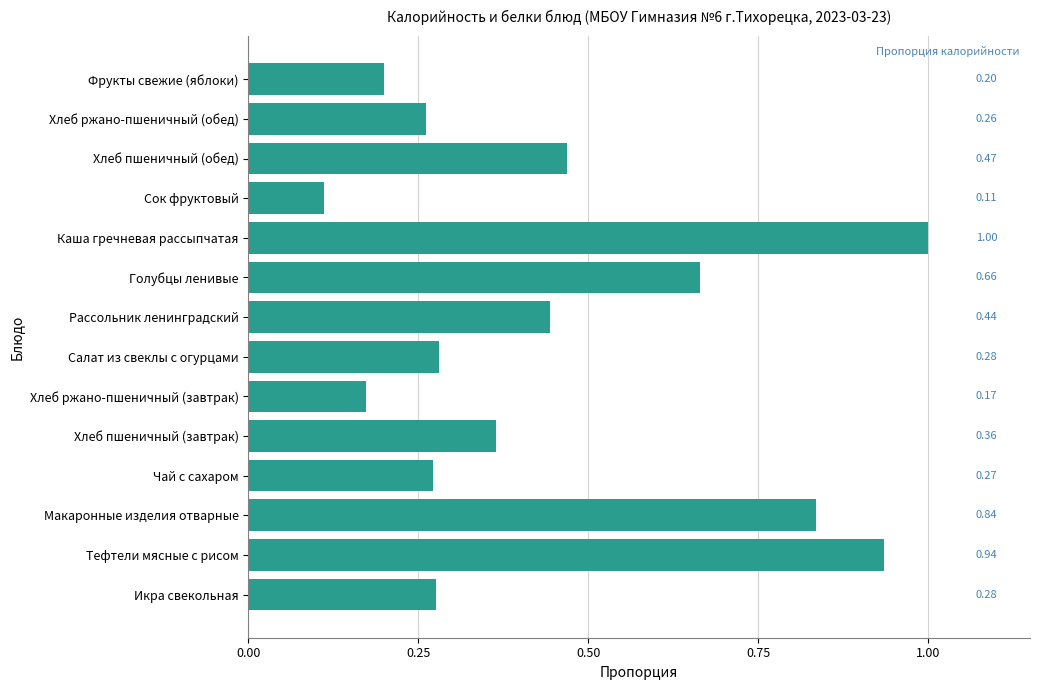

At which label is the value closest to 0?

Сок фруктовый